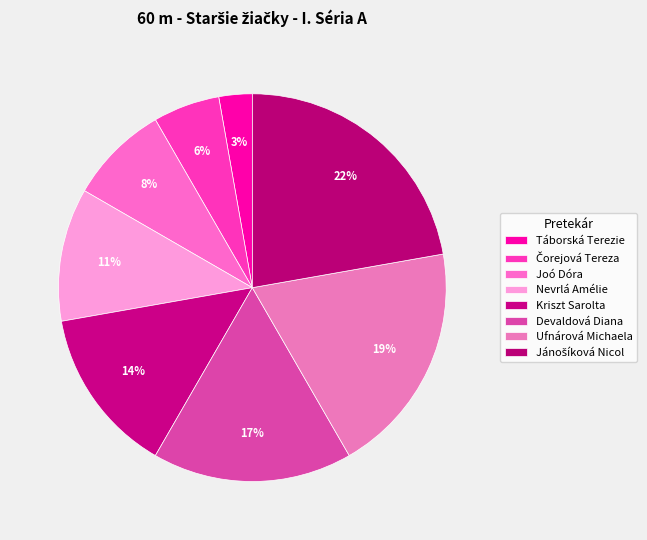

What is the total percentage of Čorejová Tereza and Ufnárová Michaela?

25.0%